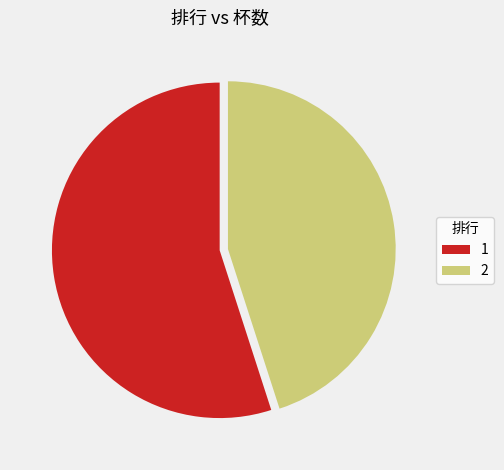

Is there a majority slice in this chart?

Yes